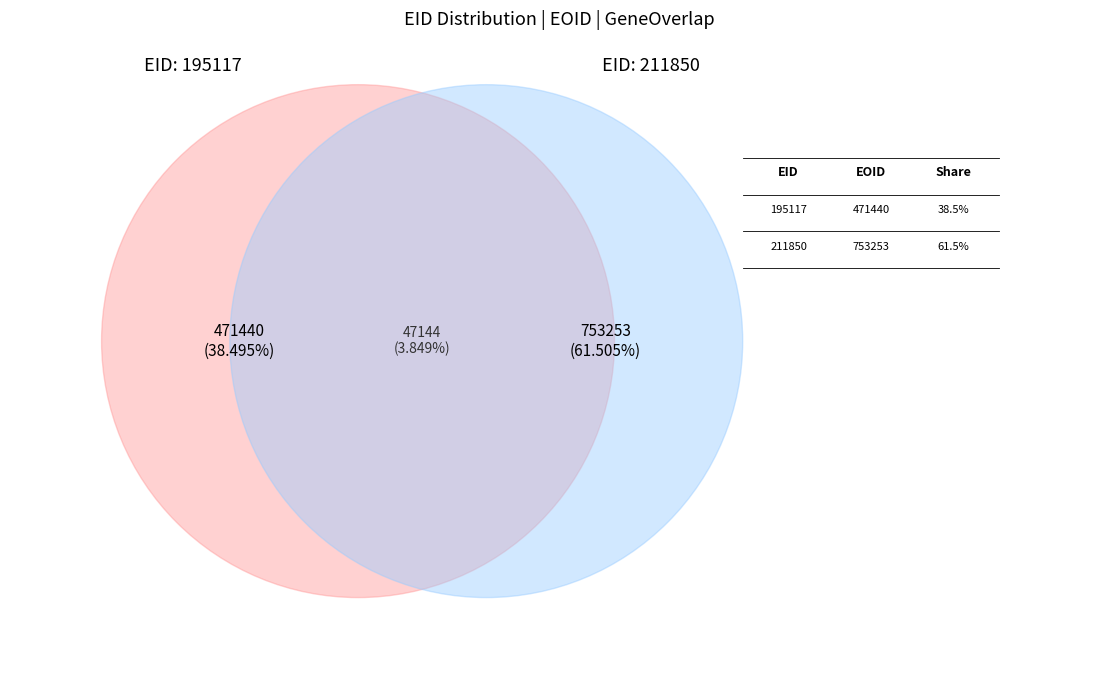

Approximately how many times larger is the value at 211850 compared to 195117?

1.6